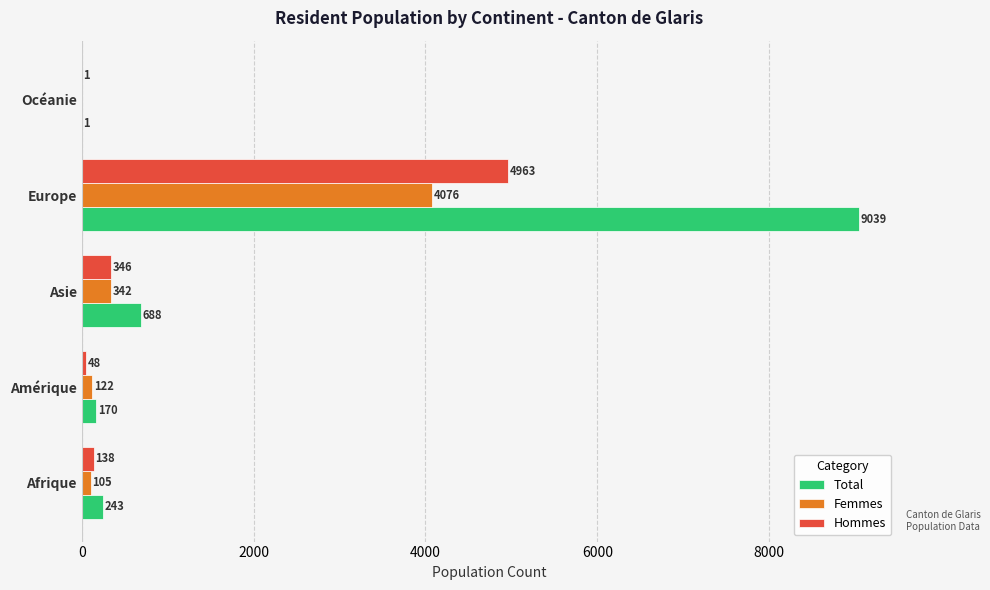

Which series changed the most between Afrique and Asie?

Total